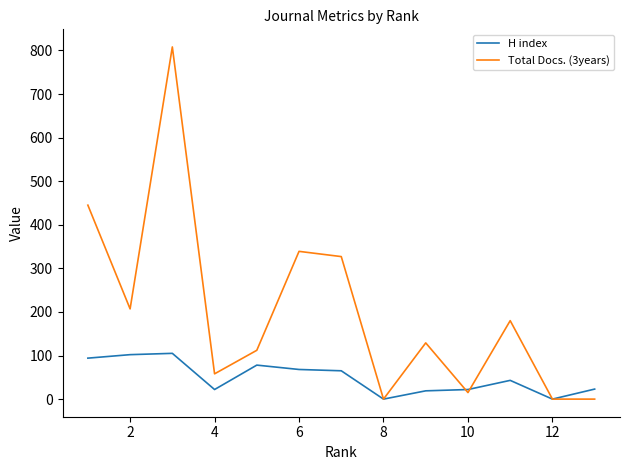

Which series has the widest spread of values?

Total Docs. (3years)